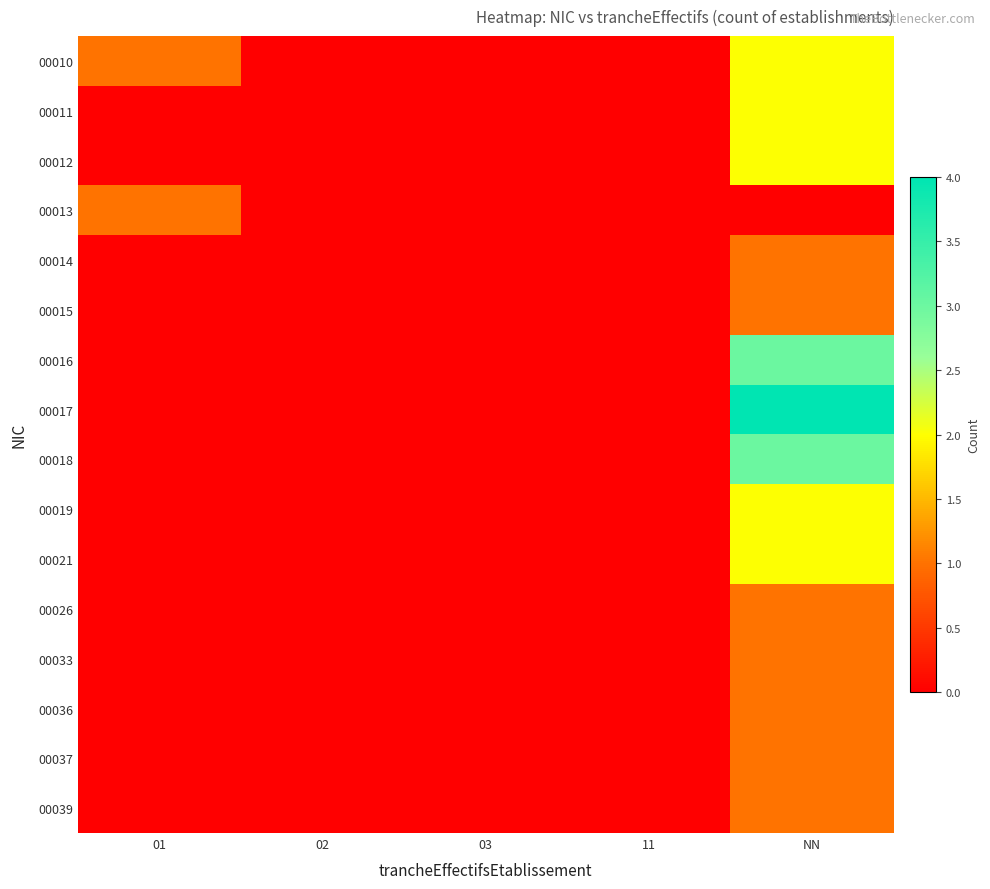

List the series in order of their peak value, lowest first.

00013, 00014, 00015, 00026, 00033, 00036, 00037, 00039, 00010, 00011, 00012, 00019, 00021, 00016, 00018, 00017